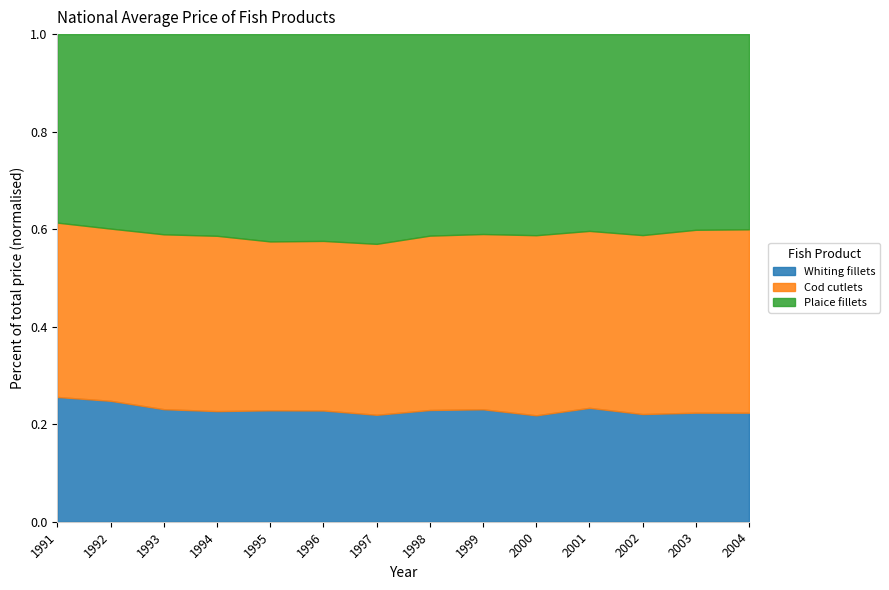

What is the sum of the Cod cutlets values at 2003 and 1993?

23.1